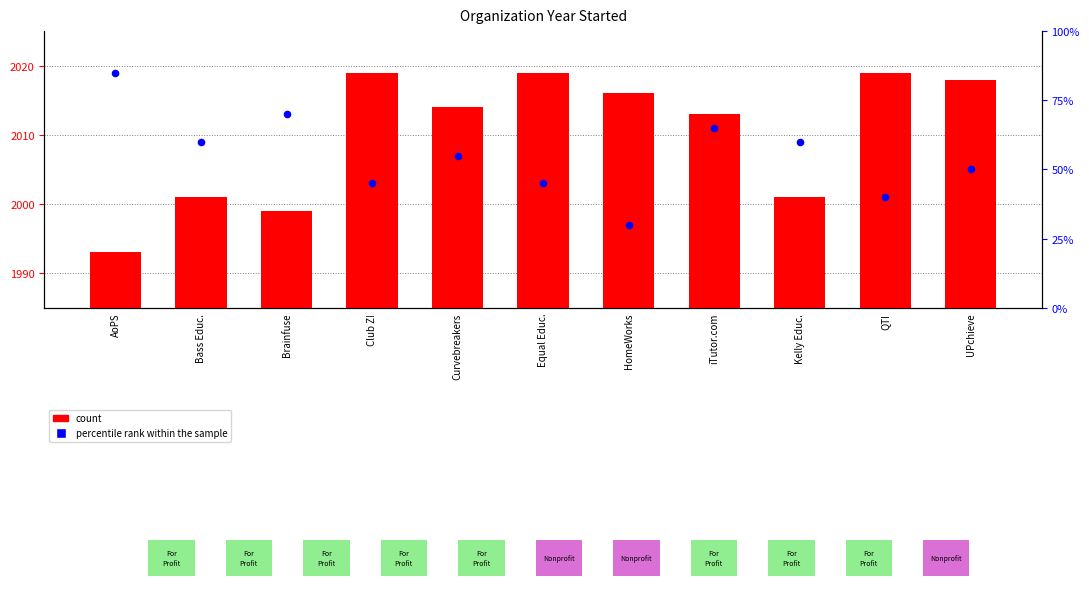

What are all the series names shown in the legend?

count, percentile rank within the sample